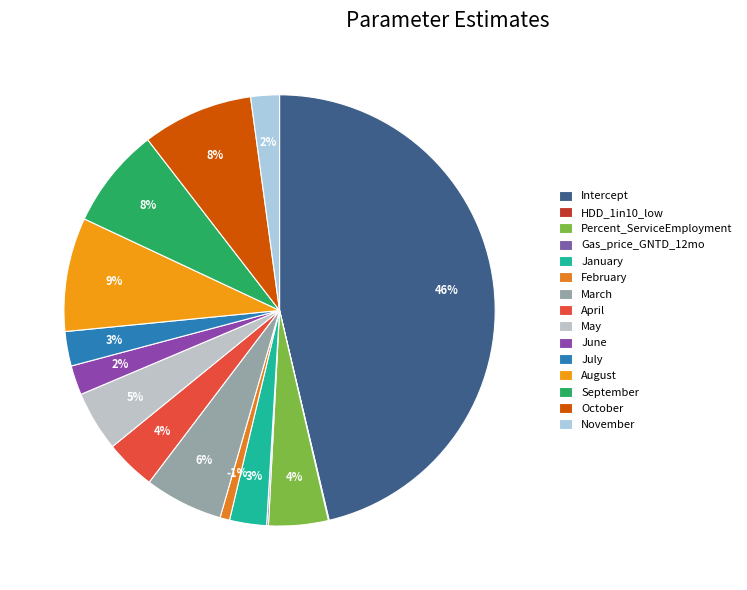

Which slice is the smallest?

February